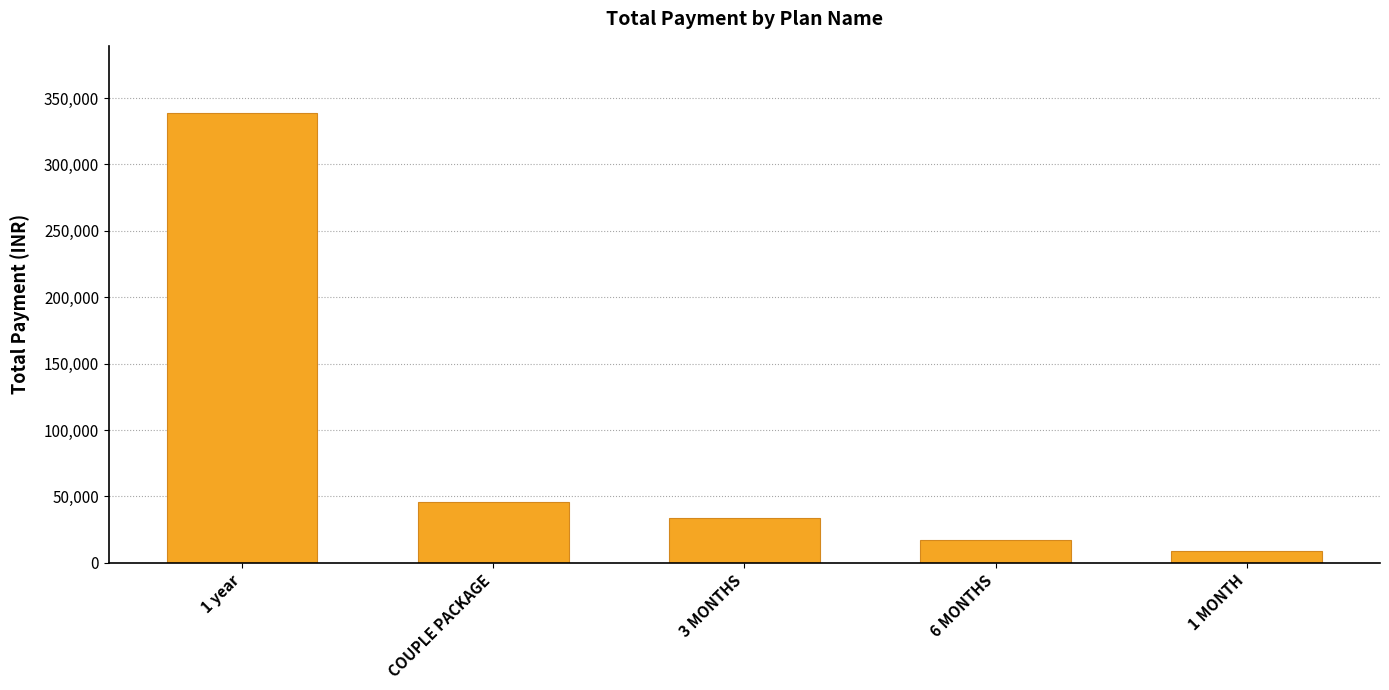

Does the chart contain stacked bars?

No